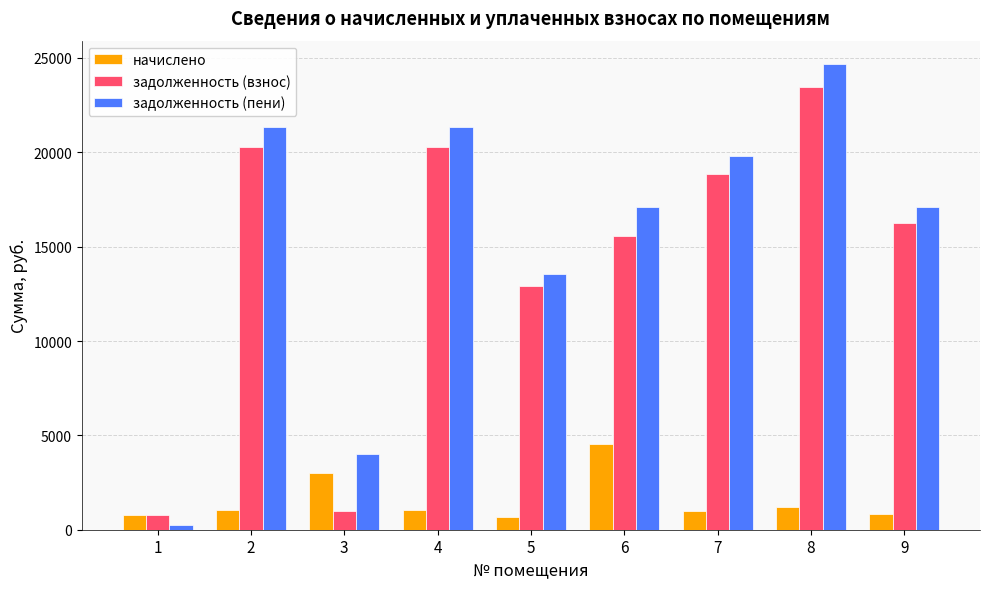

Between 5 and 9, which series saw the biggest shift?

задолженность (пени)